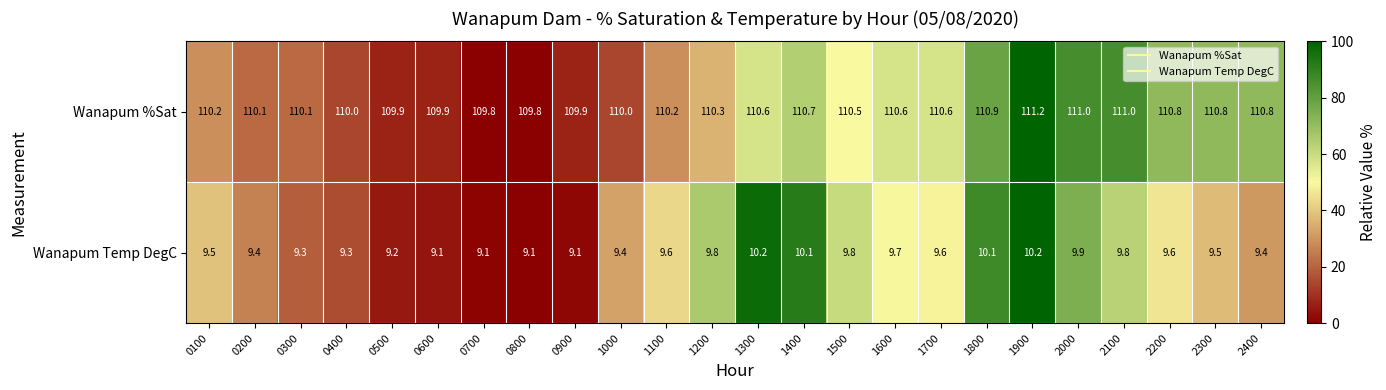

What is the average value of the Wanapum %Sat series?

110.4